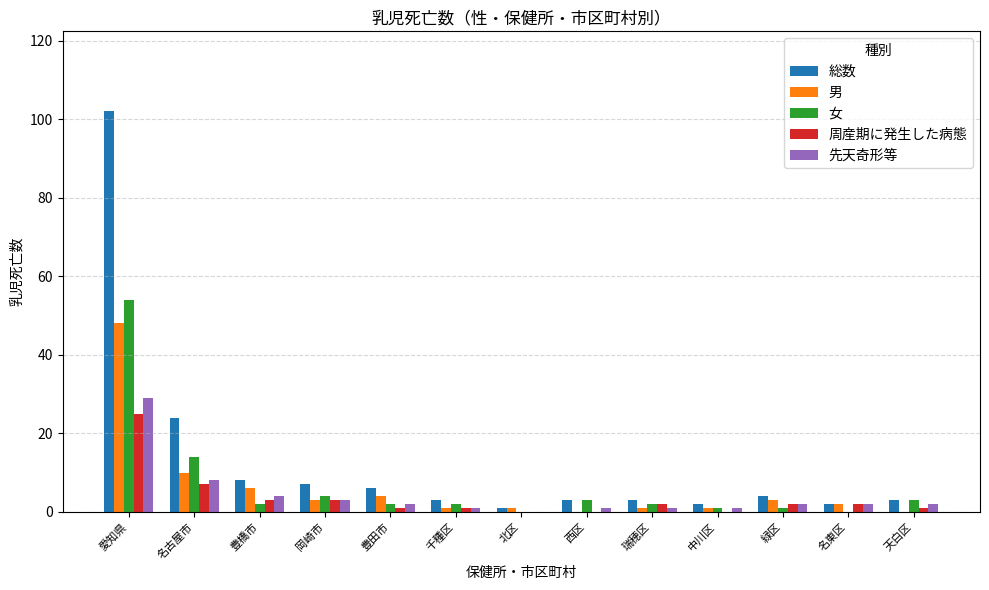

How many groups of bars are there?

13